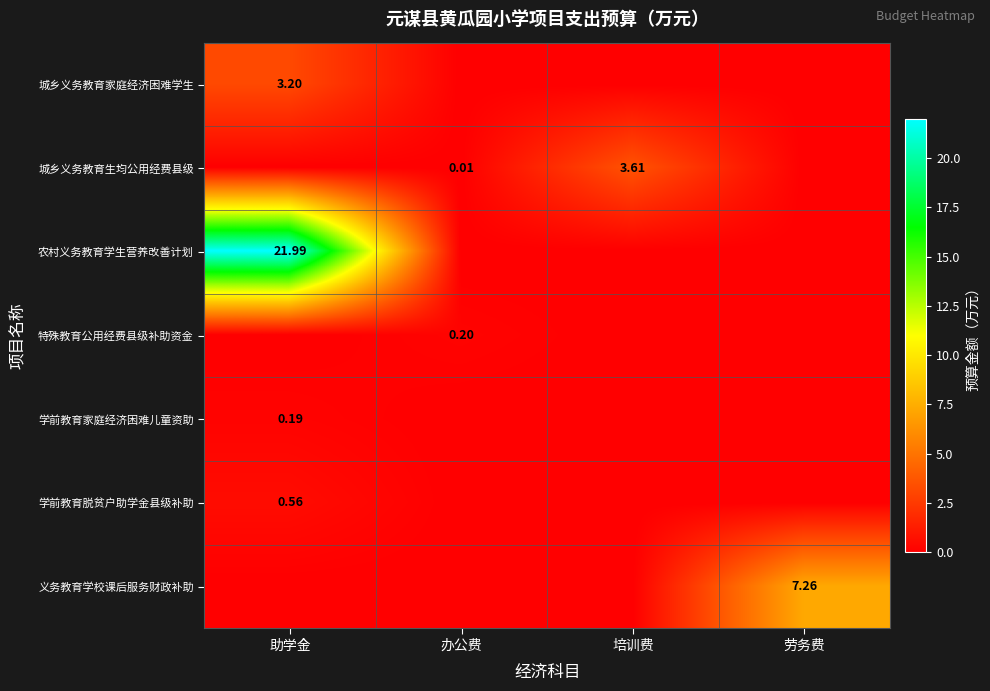

Which has a higher value, 培训费 or 助学金?

助学金